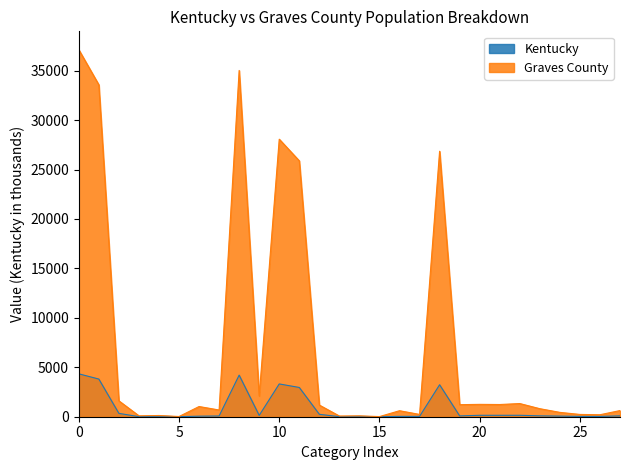

At 23, list the series in order from largest to smallest.

Graves County, Kentucky